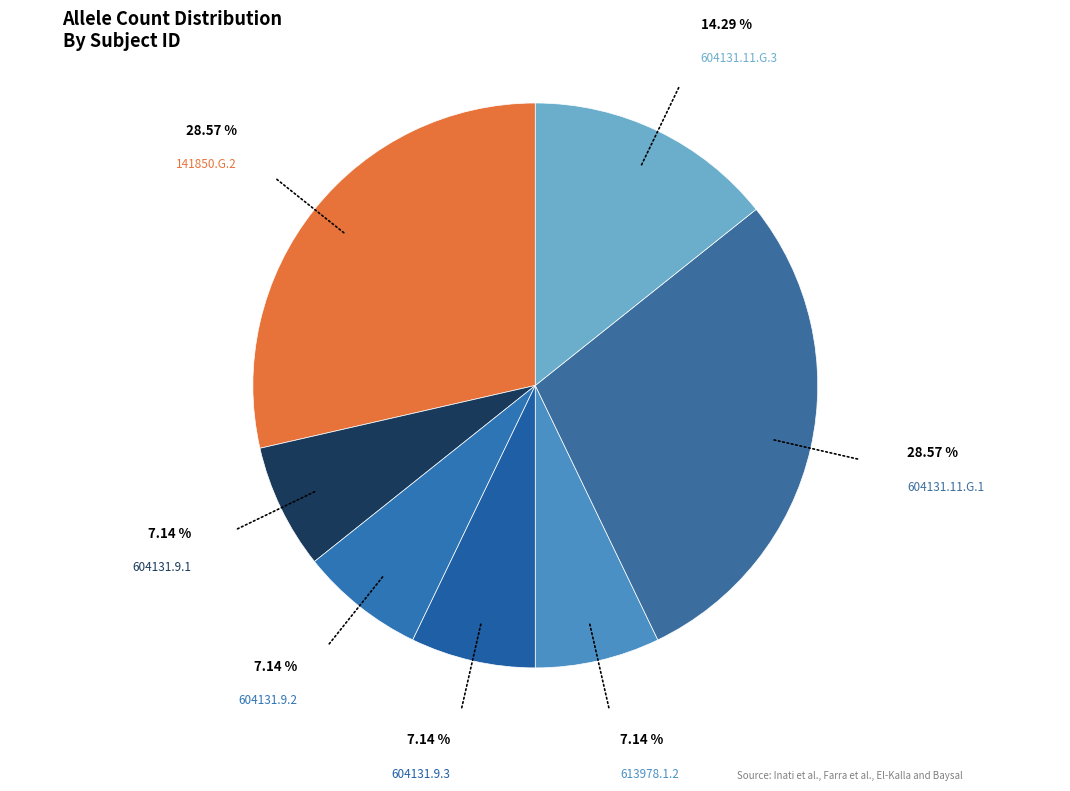

Count the number of slices in the pie.

7